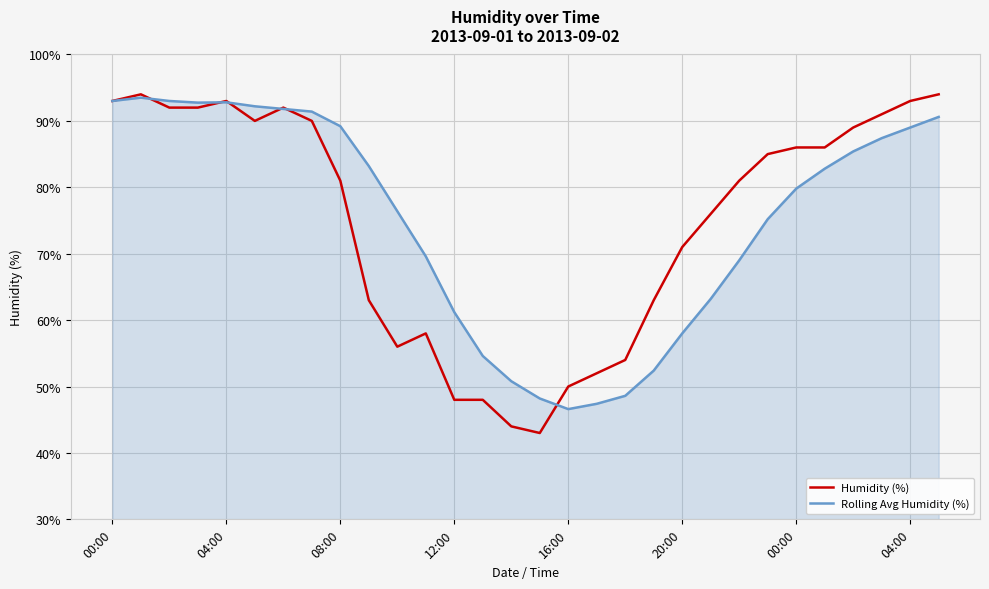

True or false: Rolling Avg Humidity (%) and Humidity (%) cross at least once.

True